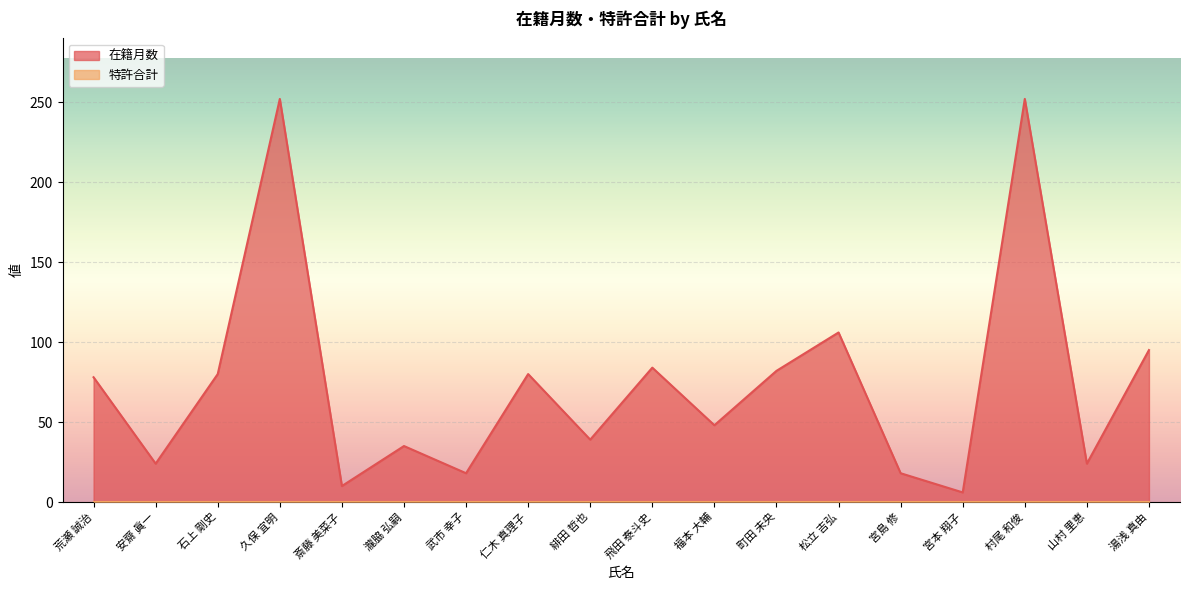

How many points are higher than both their immediate neighbors (excluding endpoints)?

6